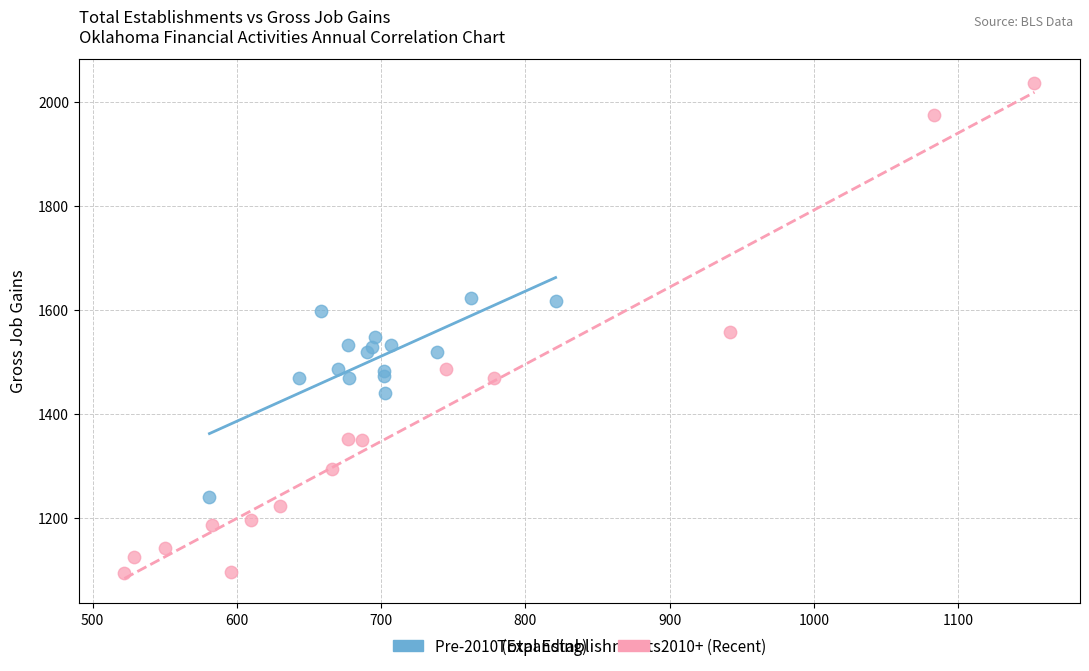

Which series has the largest Y range (max minus min)?

2010+ (Recent)